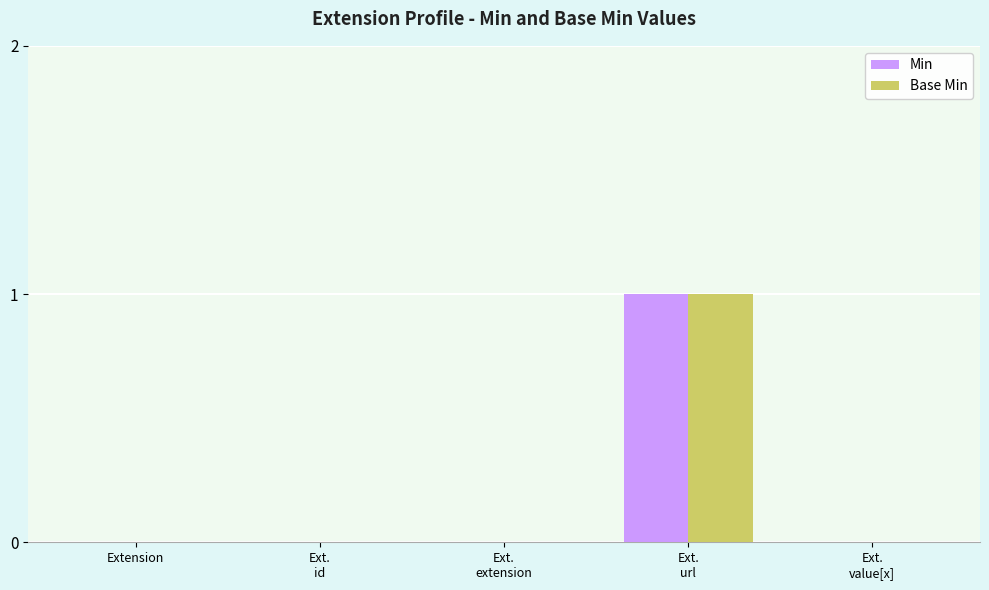

The value of Min at Extension is 0. True or false?

True